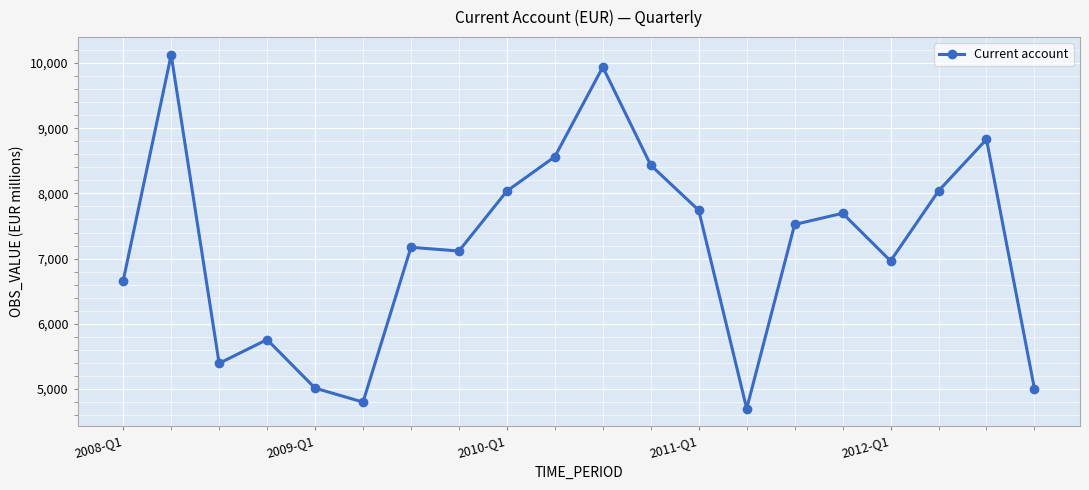

What is the sum of all values?

143497.8